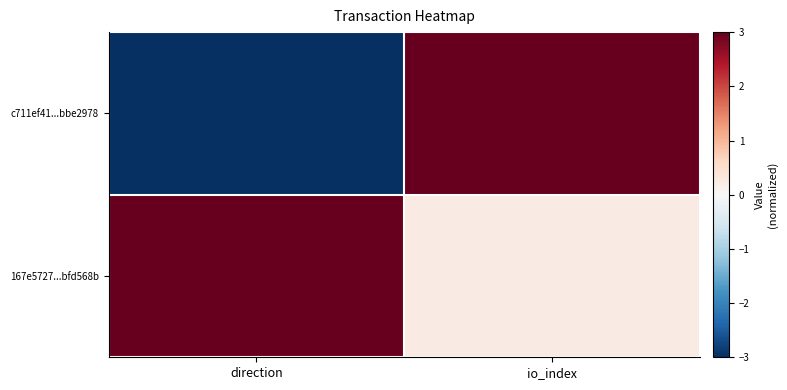

Reading right to left, transcribe all the data shown in this chart.

c711ef41...bbe2978: io_index=3.0	direction=-3.0
167e5727...bfd568b: io_index=0.2	direction=3.0